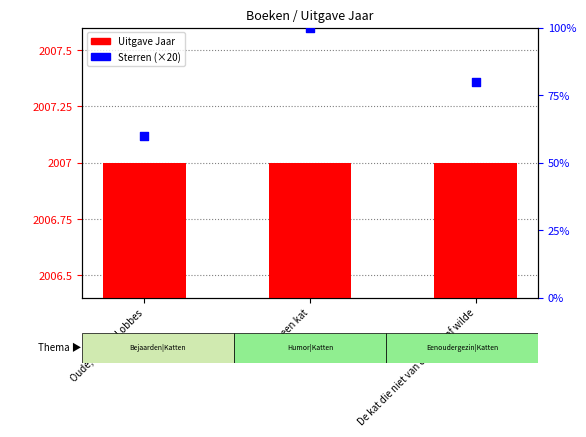

What are all the series names shown in the legend?

Uitgave Jaar, Sterren (×20)